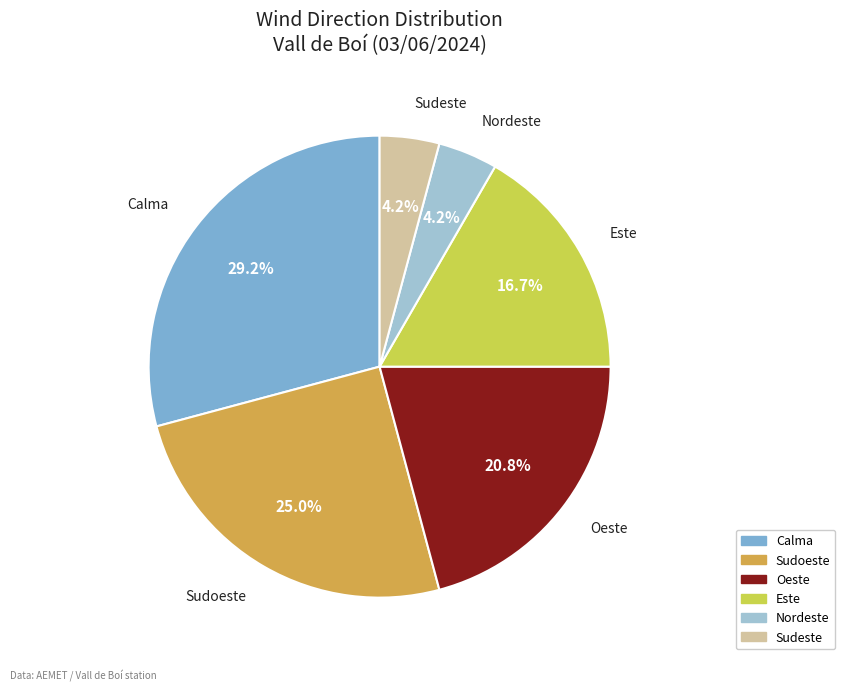

Do Oeste and Nordeste together represent more than half of the pie?

No